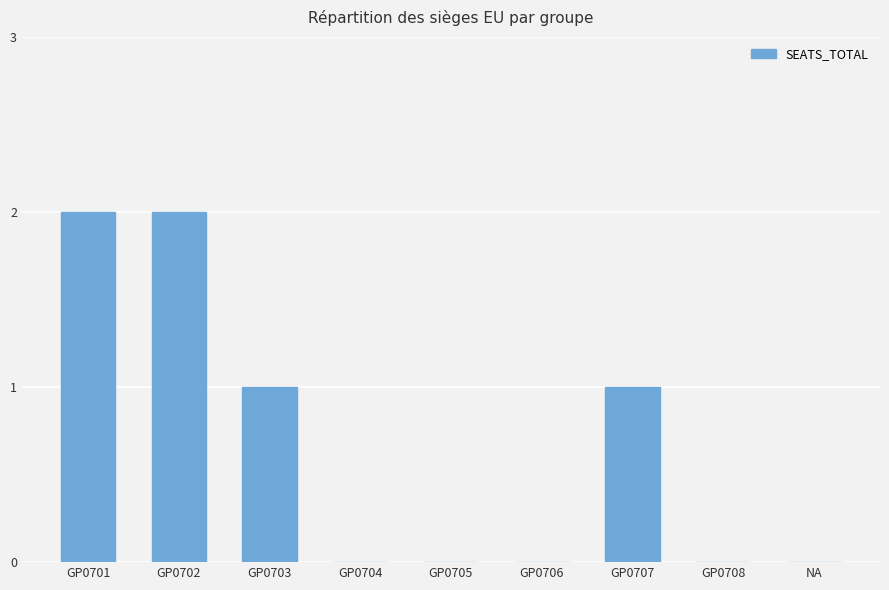

Count the number of categories in the chart.

9